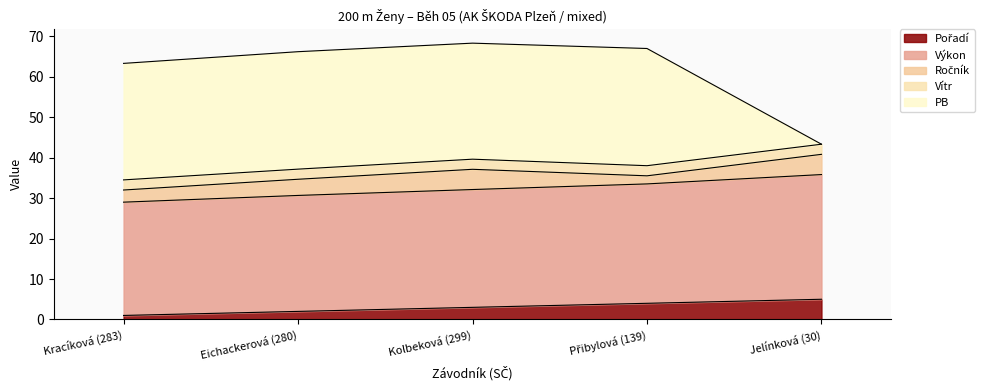

What is the value of the PB point at the 5th from the left?

43.3